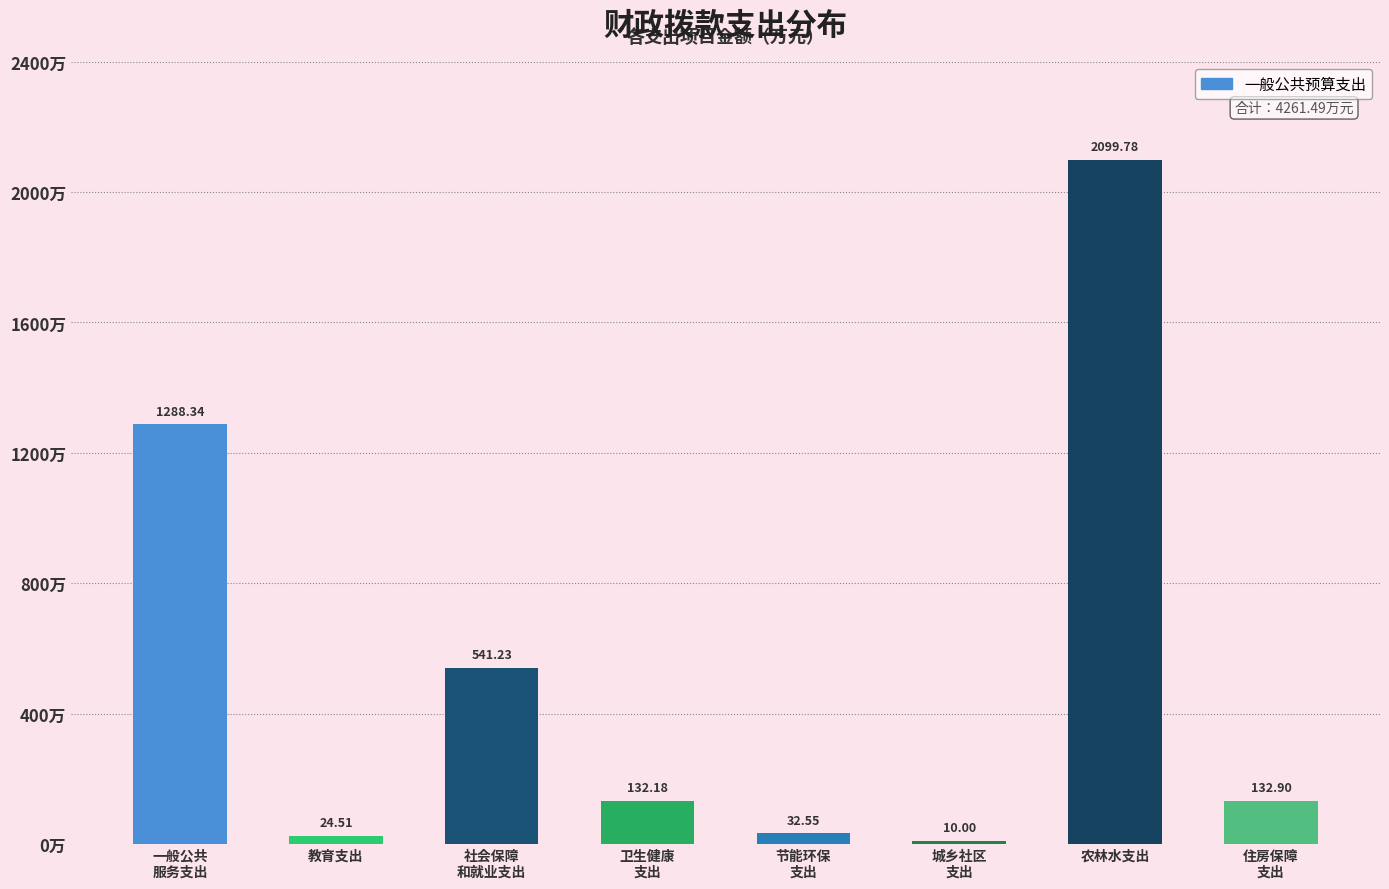

What is the sum of all values?

4261.5